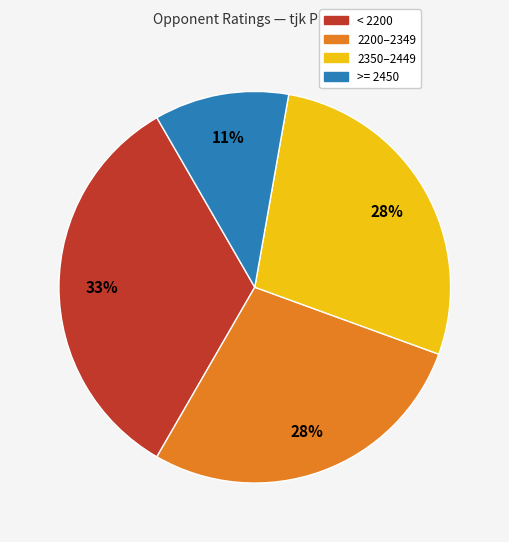

To the nearest percent, what is the average slice percentage?

25%